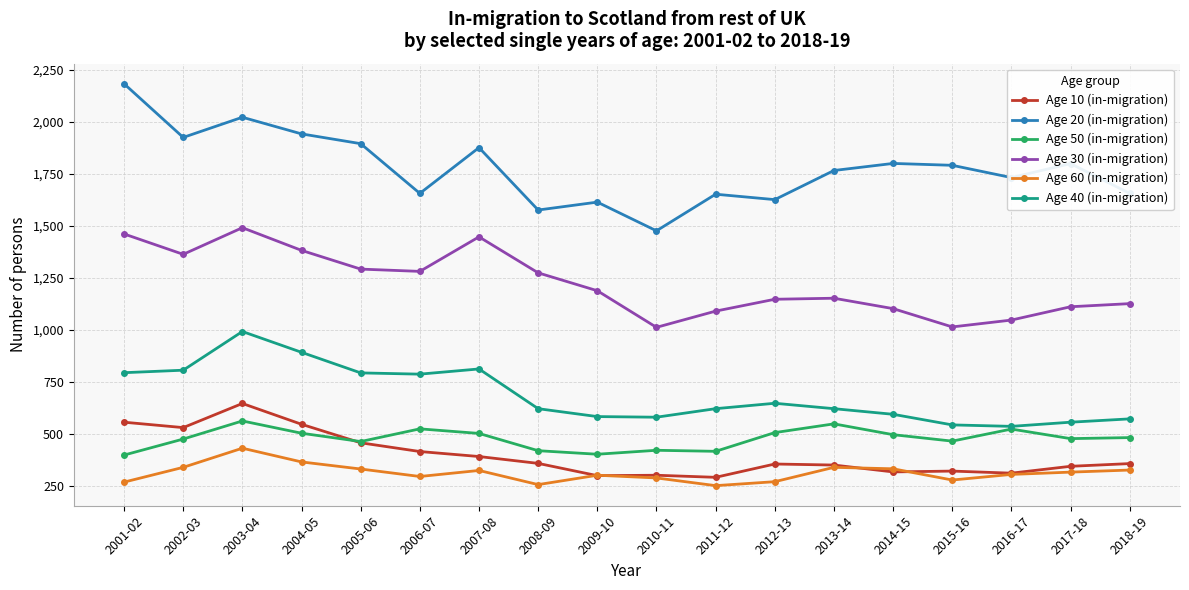

True or false: Age 30 (in-migration) and Age 20 (in-migration) intersect in this chart.

False